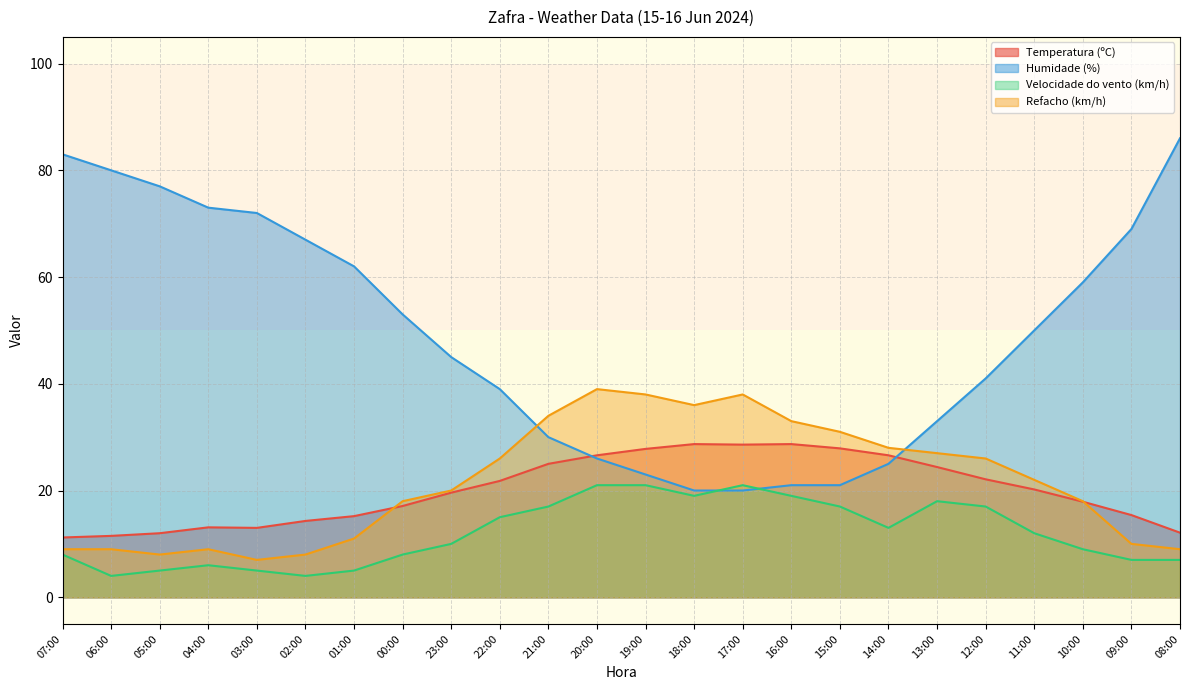

What is the value of the Humidade (%) point at the 10th from the left?

39.0